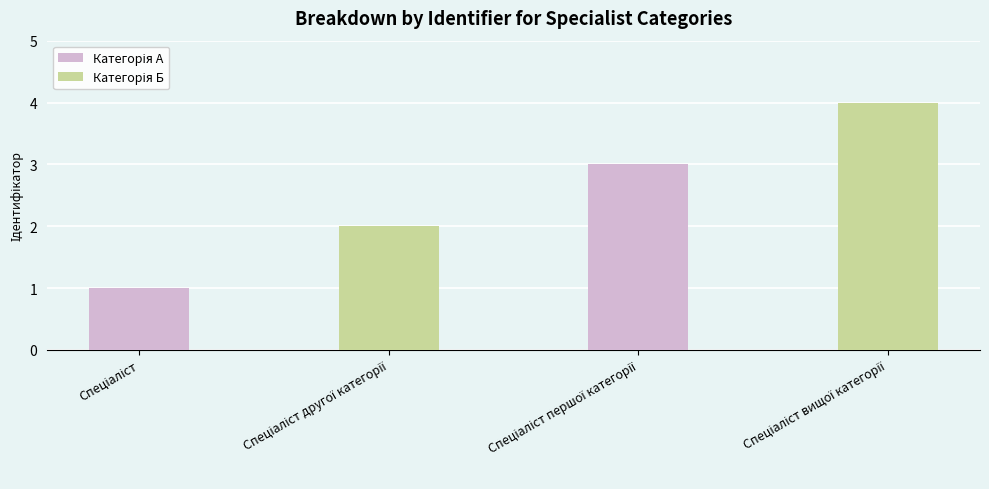

What is the greatest value displayed?

4